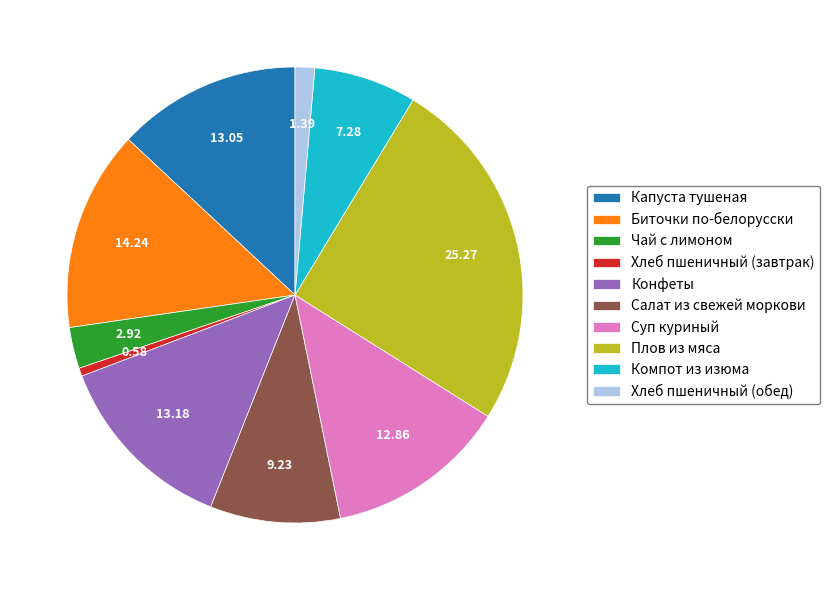

Is there a majority slice in this chart?

No